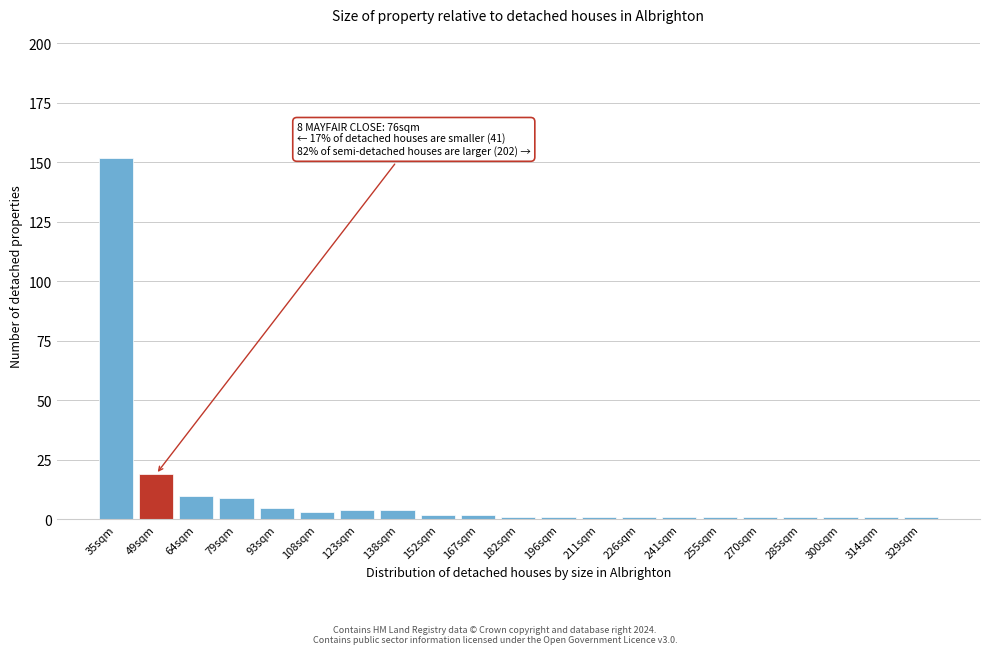

Reading left to right, extract all data points from this chart.

152	19	10	9	5	3	4	4	2	2	1	1	1	1	1	1	1	1	1	1	1